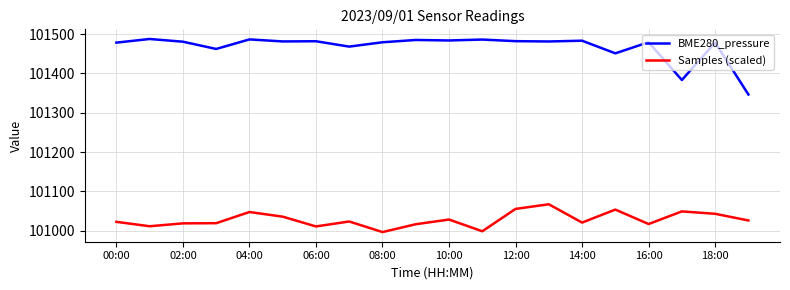

Which series has the widest spread of values?

BME280_pressure